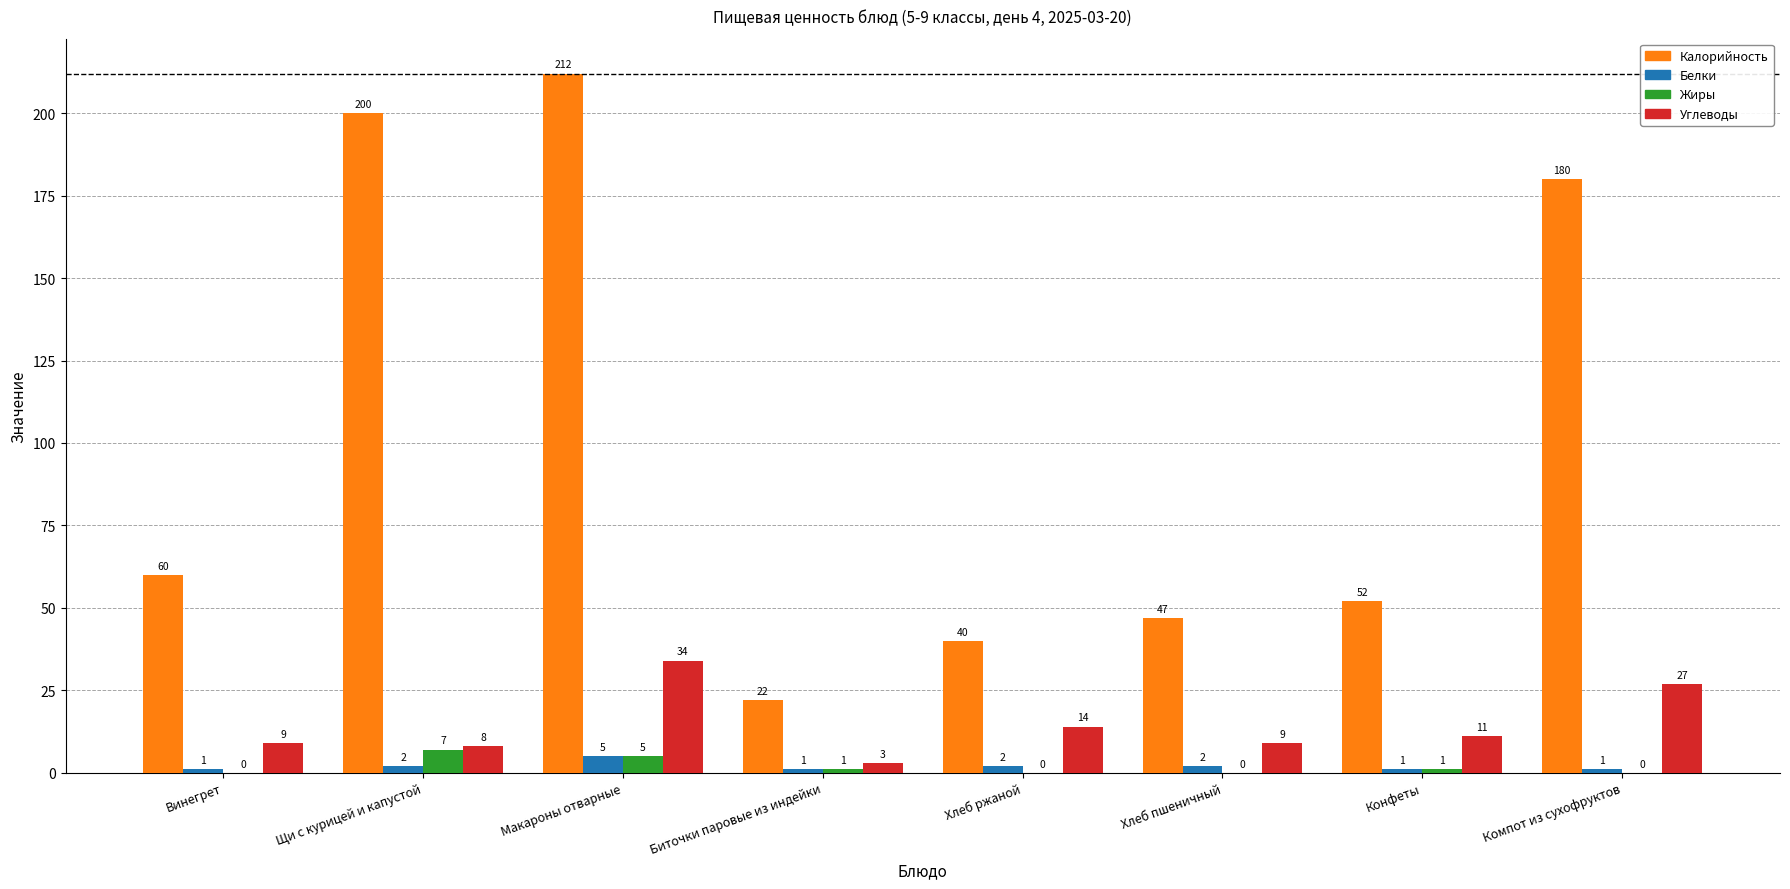

How many Жиры values are between 0 and 5?

7